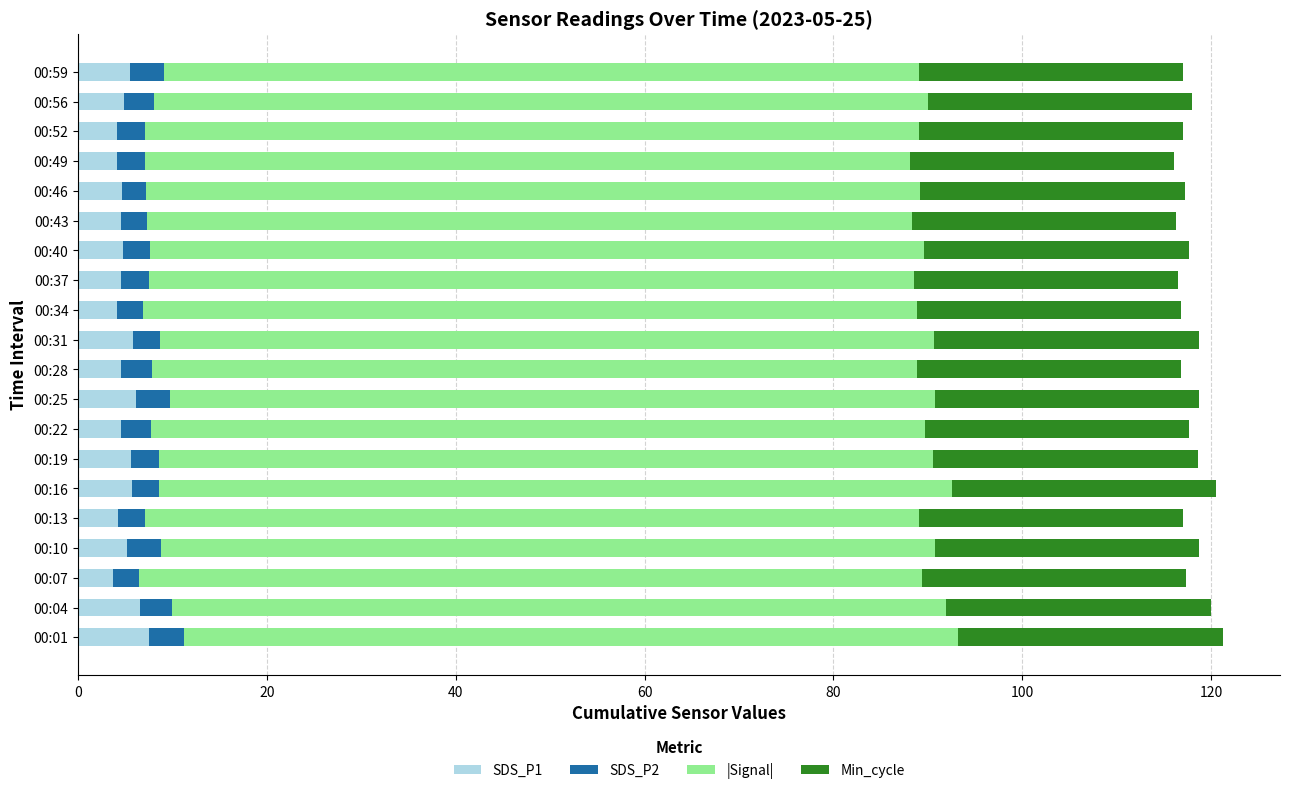

What is the maximum value for SDS_P1?

7.5